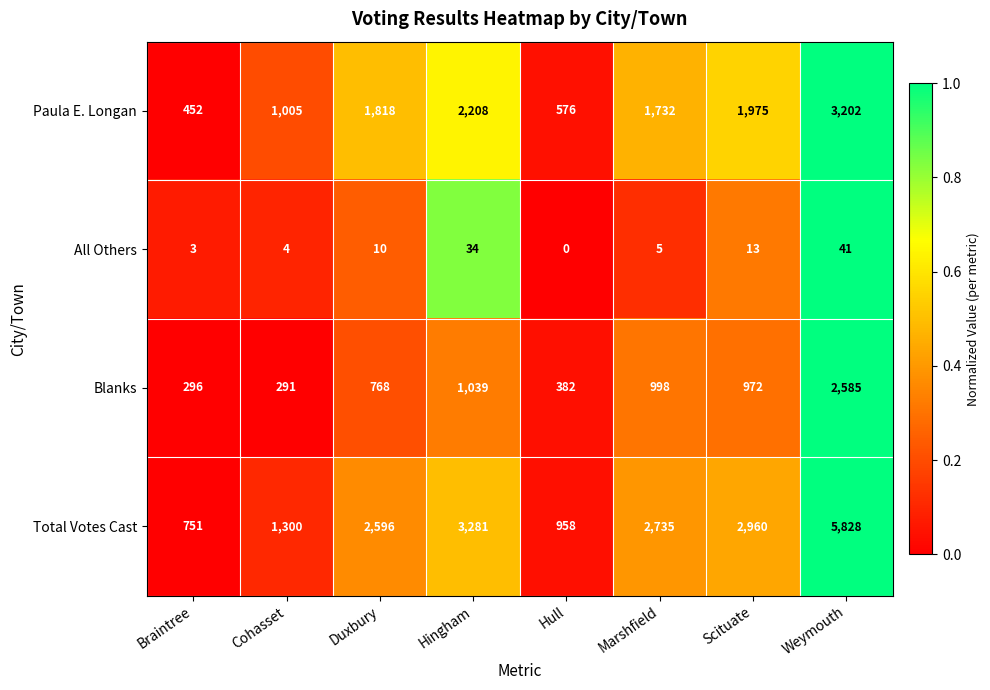

What is the total value across all series at Cohasset?

2600